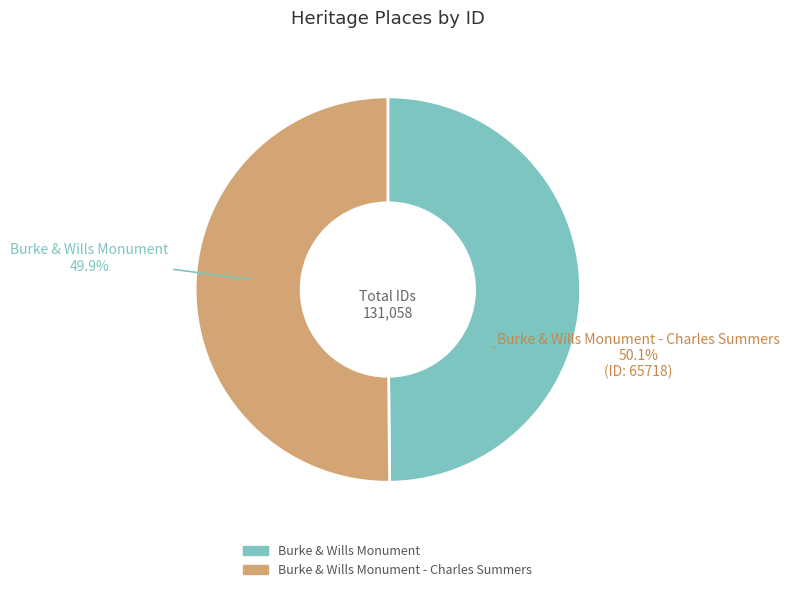

Which category has the smallest portion of the pie?

Burke & Wills Monument